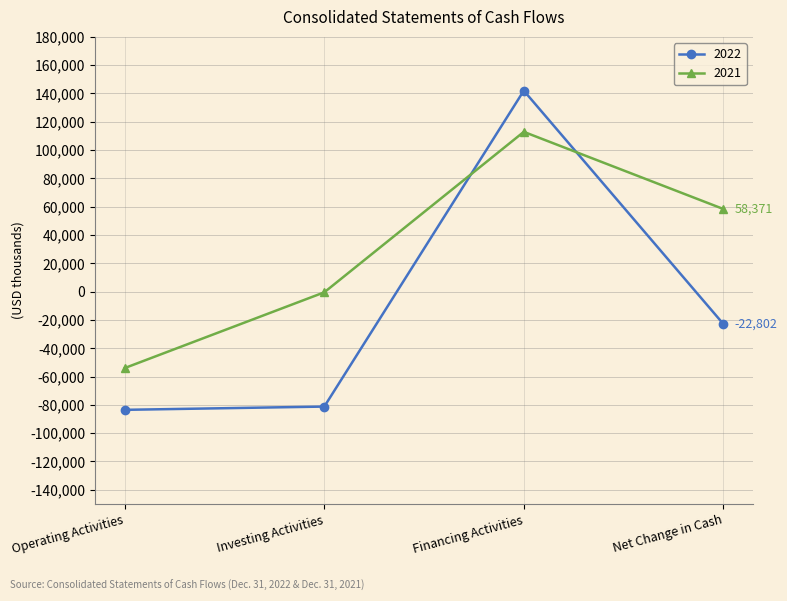

What is the minimum value for 2021?

-53982